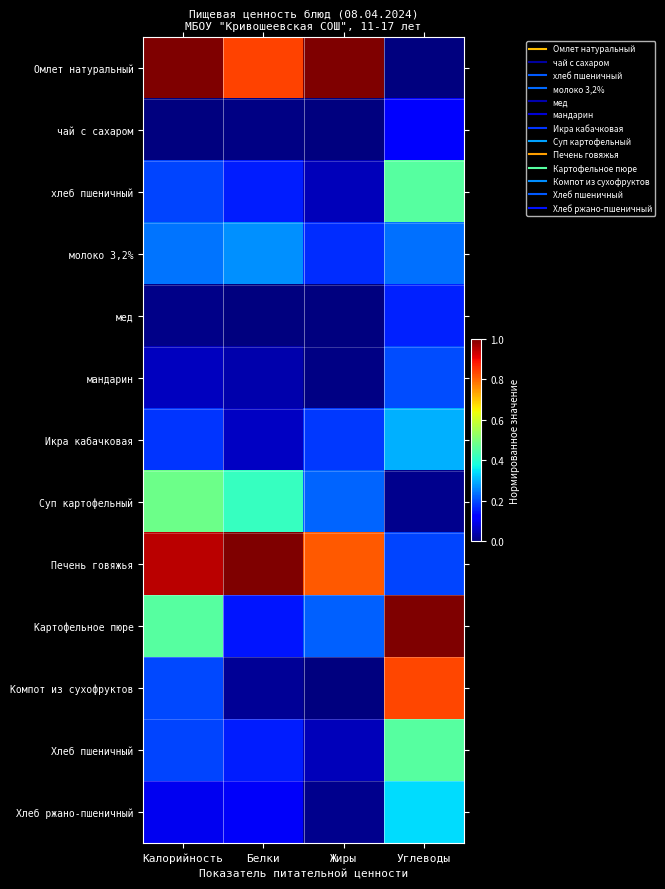

Reading left to right, extract all data points from this chart.

Омлет натуральный: Калорийность=1.0	Белки=0.8	Жиры=1.0	Углеводы=0.0
чай с сахаром: Калорийность=0.0	Белки=0.0	Жиры=0.0	Углеводы=0.1
хлеб пшеничный: Калорийность=0.2	Белки=0.2	Жиры=0.1	Углеводы=0.5
молоко 3,2%: Калорийность=0.2	Белки=0.3	Жиры=0.2	Углеводы=0.2
мед: Калорийность=0.0	Белки=0.0	Жиры=0.0	Углеводы=0.2
мандарин: Калорийность=0.1	Белки=0.0	Жиры=0.0	Углеводы=0.2
Икра кабачковая: Калорийность=0.2	Белки=0.1	Жиры=0.2	Углеводы=0.3
Суп картофельный: Калорийность=0.5	Белки=0.4	Жиры=0.2	Углеводы=0.0
Печень говяжья: Калорийность=0.9	Белки=1.0	Жиры=0.8	Углеводы=0.2
Картофельное пюре: Калорийность=0.5	Белки=0.1	Жиры=0.2	Углеводы=1.0
Компот из сухофруктов: Калорийность=0.2	Белки=0.0	Жиры=0.0	Углеводы=0.8
Хлеб пшеничный: Калорийность=0.2	Белки=0.2	Жиры=0.1	Углеводы=0.5
Хлеб ржано-пшеничный: Калорийность=0.1	Белки=0.1	Жиры=0.0	Углеводы=0.3